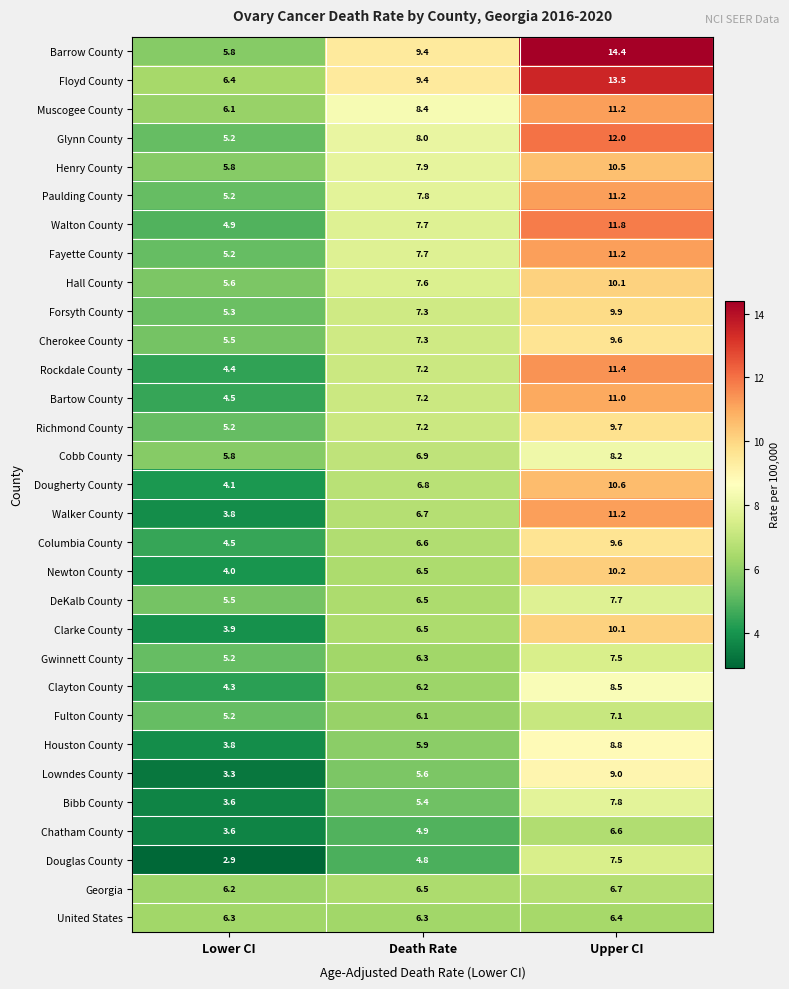

Which series has the largest range (max minus min)?

Barrow County